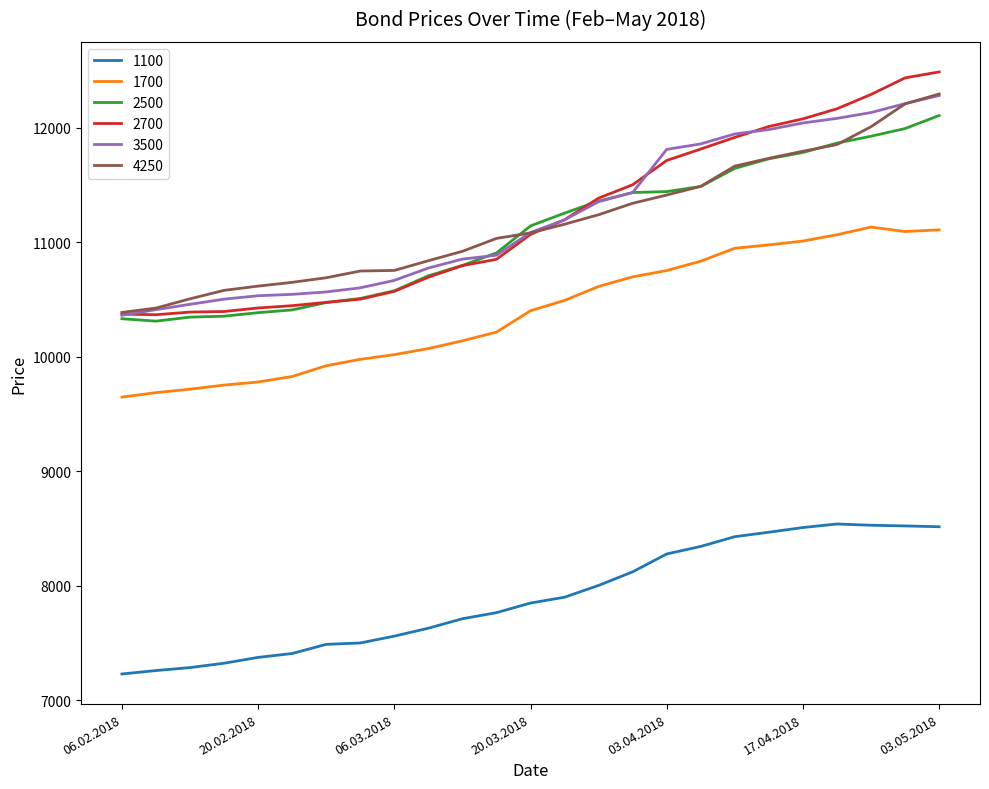

True or false: 3500 and 1100 cross at least once.

False